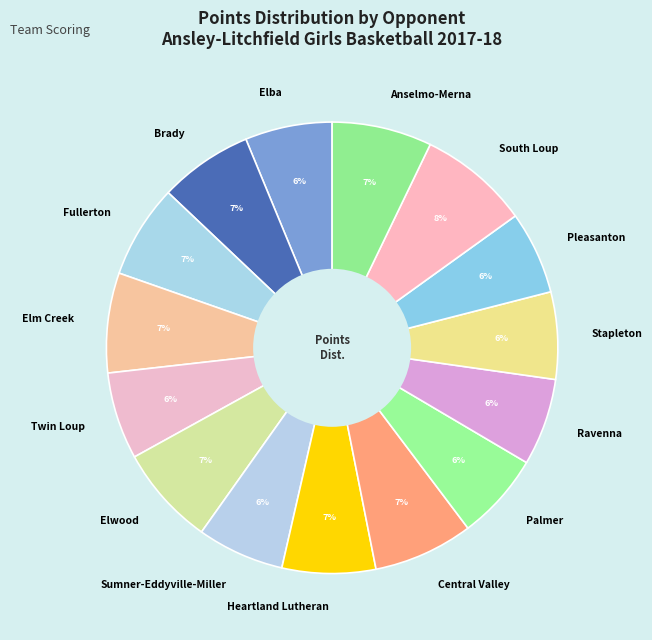

Does Elba account for over 50% of the chart?

No